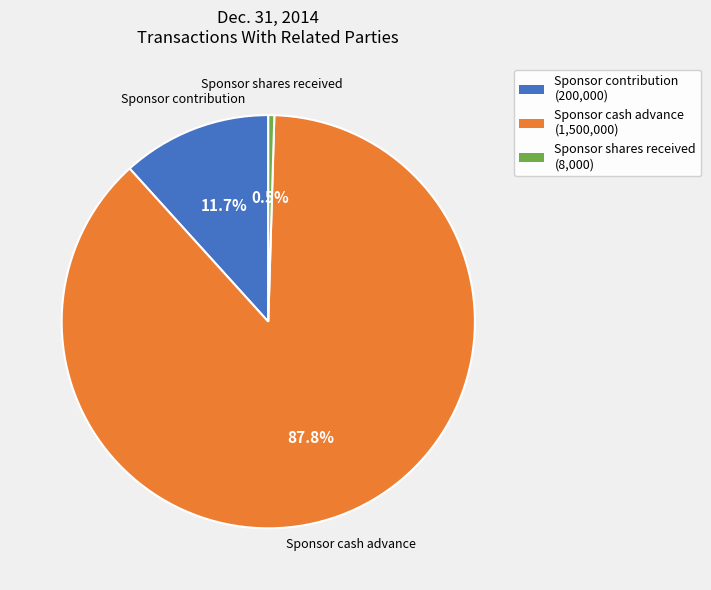

The Sponsor cash advance slice represents 88% of the pie. True or false?

True